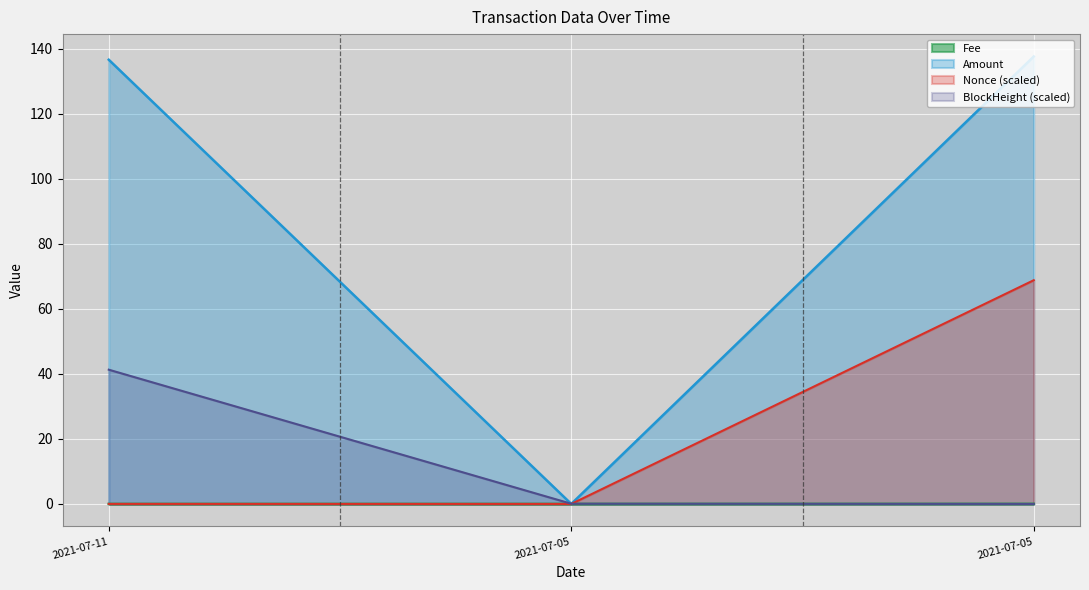

Which series has the largest range (max minus min)?

Amount